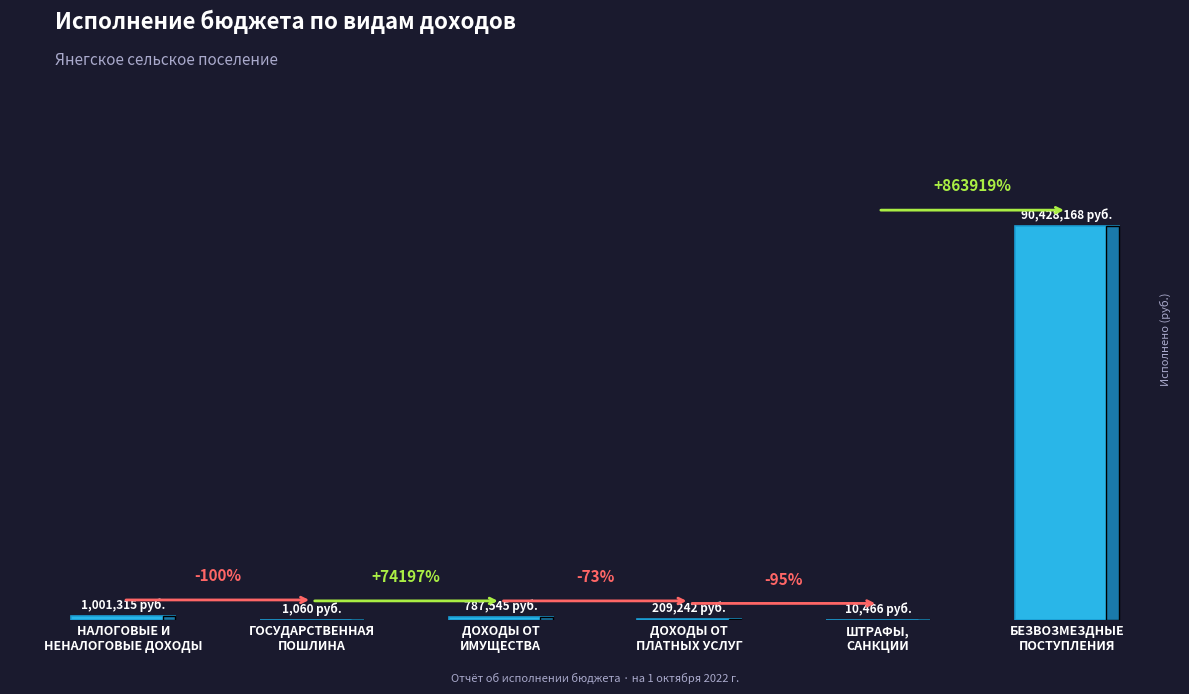

List the labels in order of value, smallest first.

ГОСУДАРСТВЕННАЯ
ПОШЛИНА, ШТРАФЫ,
САНКЦИИ, ДОХОДЫ ОТ
ПЛАТНЫХ УСЛУГ, ДОХОДЫ ОТ
ИМУЩЕСТВА, НАЛОГОВЫЕ И
НЕНАЛОГОВЫЕ ДОХОДЫ, БЕЗВОЗМЕЗДНЫЕ
ПОСТУПЛЕНИЯ